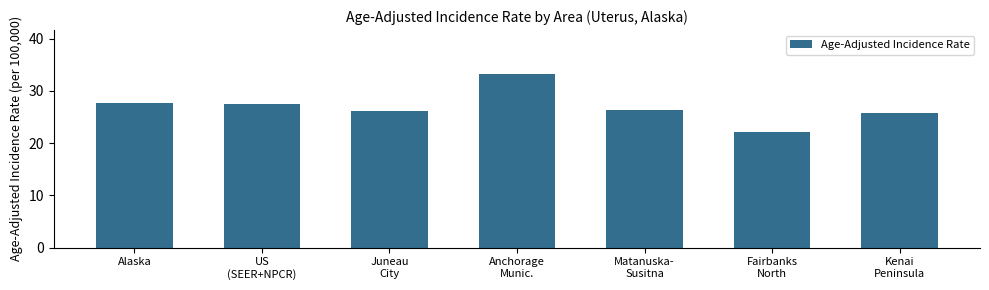

Reading left to right, what are all the values shown in this chart?

27.6	27.4	26.1	33.3	26.4	22.1	25.7